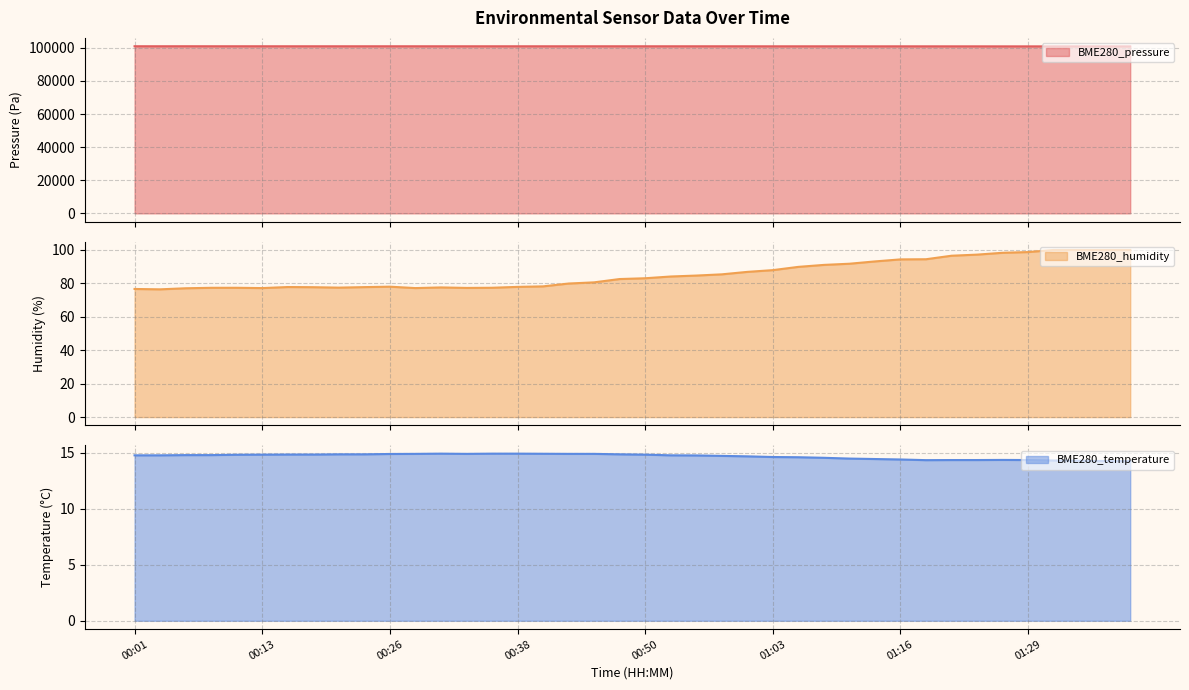

How many data points does each series have?

40